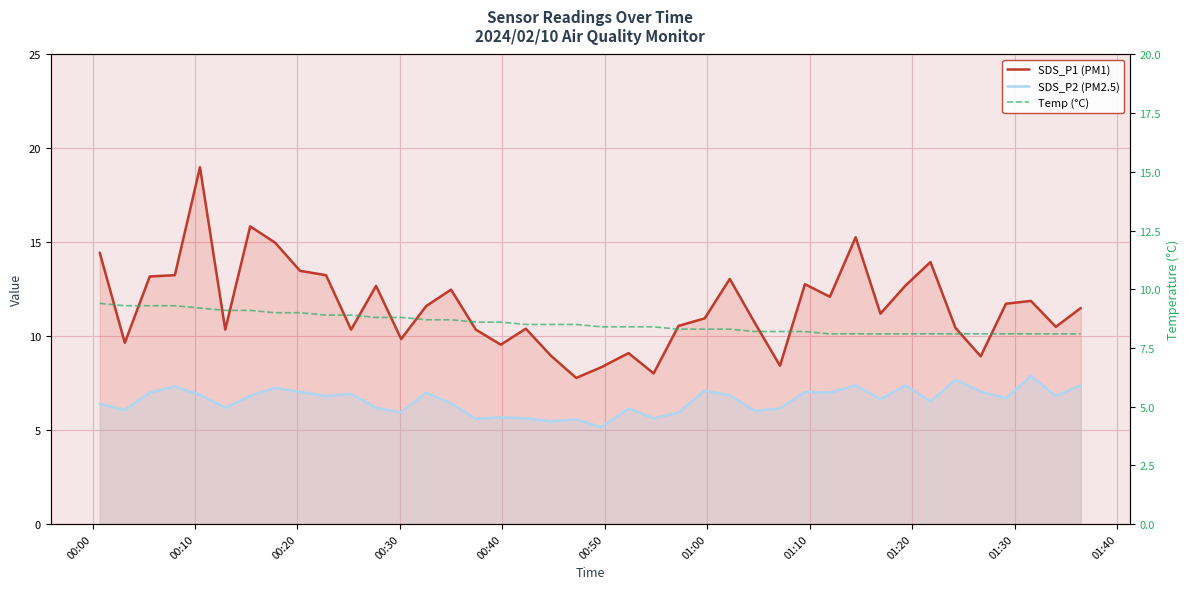

List the series in order of their peak value, lowest first.

SDS_P2 (PM2.5), Temp (°C), SDS_P1 (PM1)